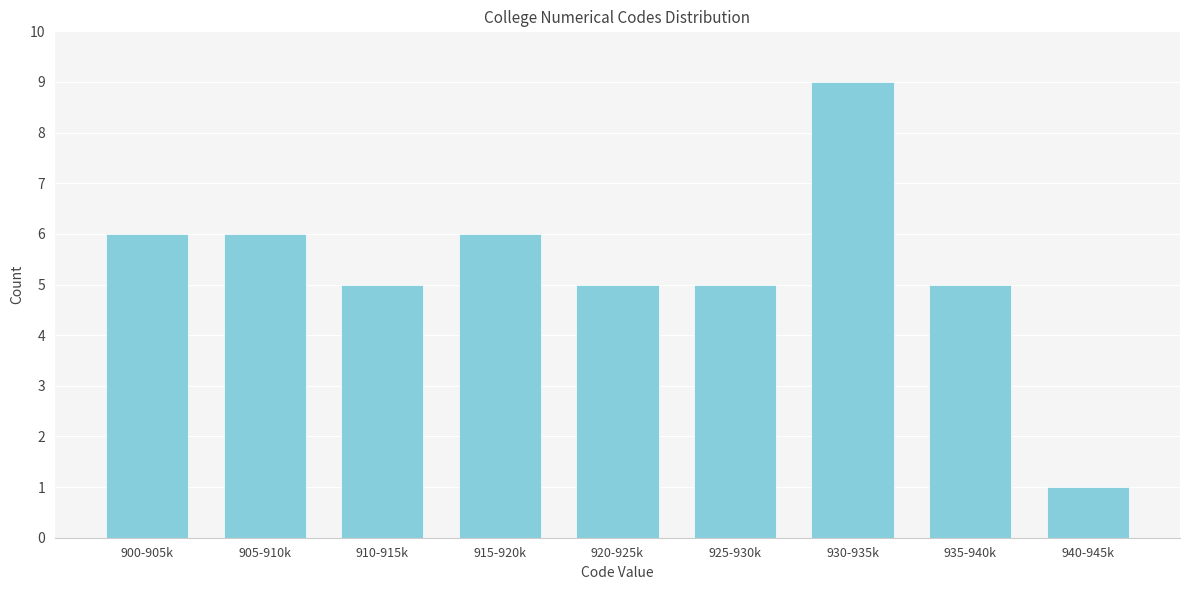

Reading left to right, transcribe all the data shown in this chart.

6	6	5	6	5	5	9	5	1